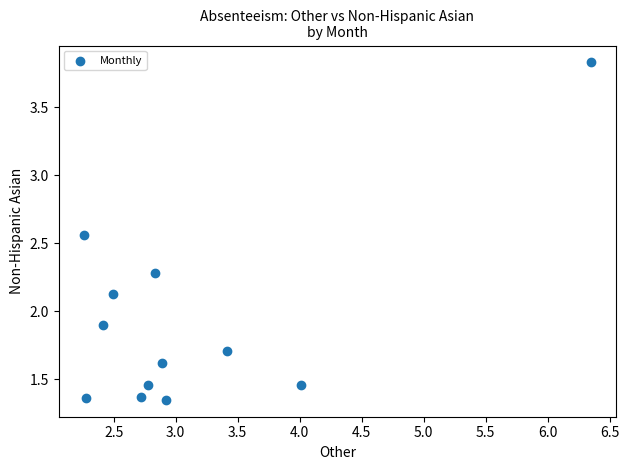

What is the range of X values (max minus min)?

4.1